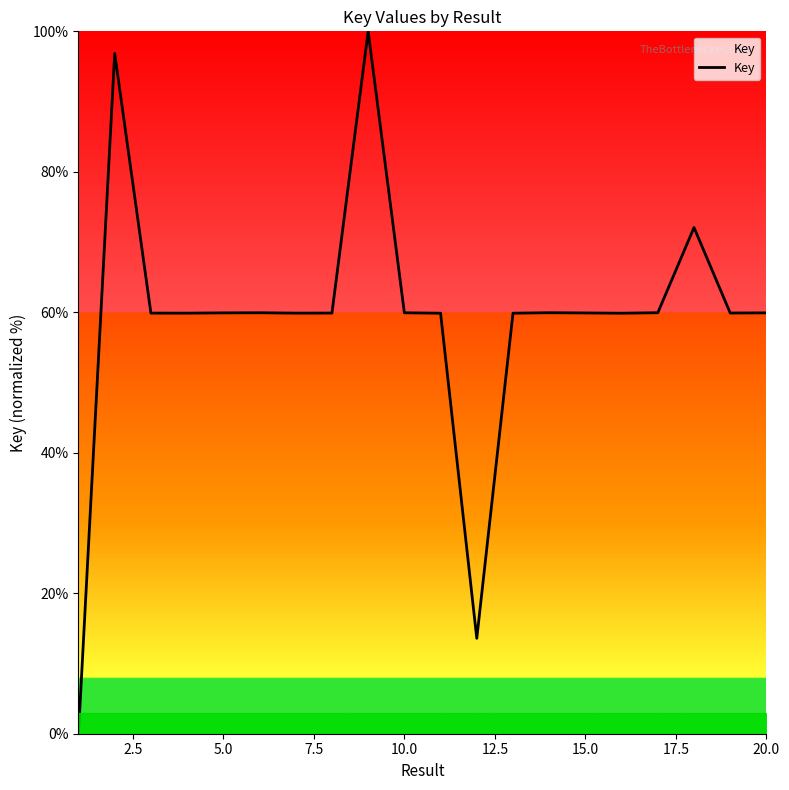

What is the greatest value displayed?

100.0